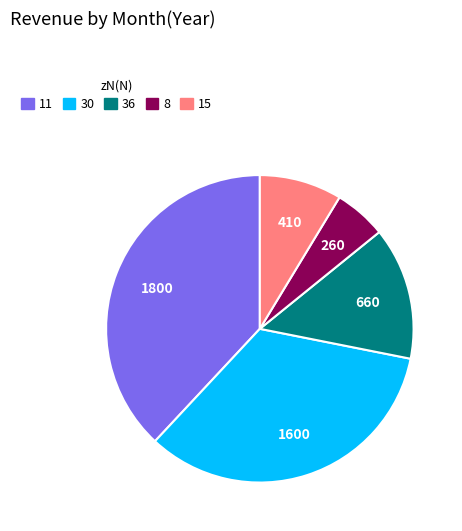

Rank the categories by value from lowest to highest.

8, 15, 36, 30, 11